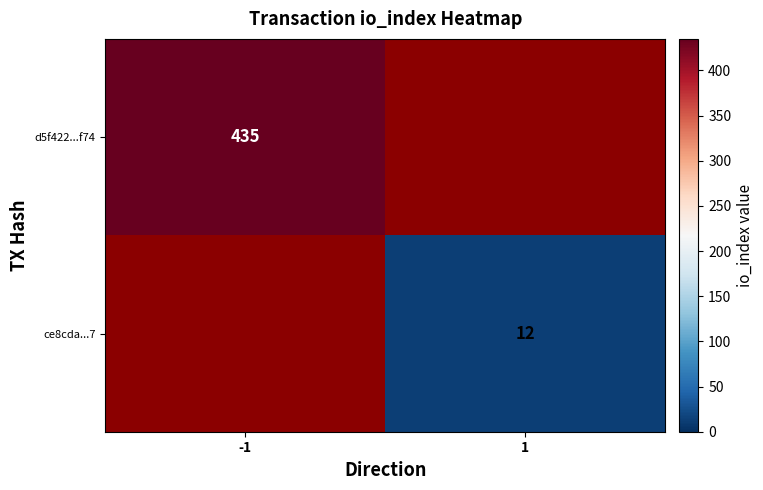

The d5f422...f74 series shows 589 at -1. True or false?

False